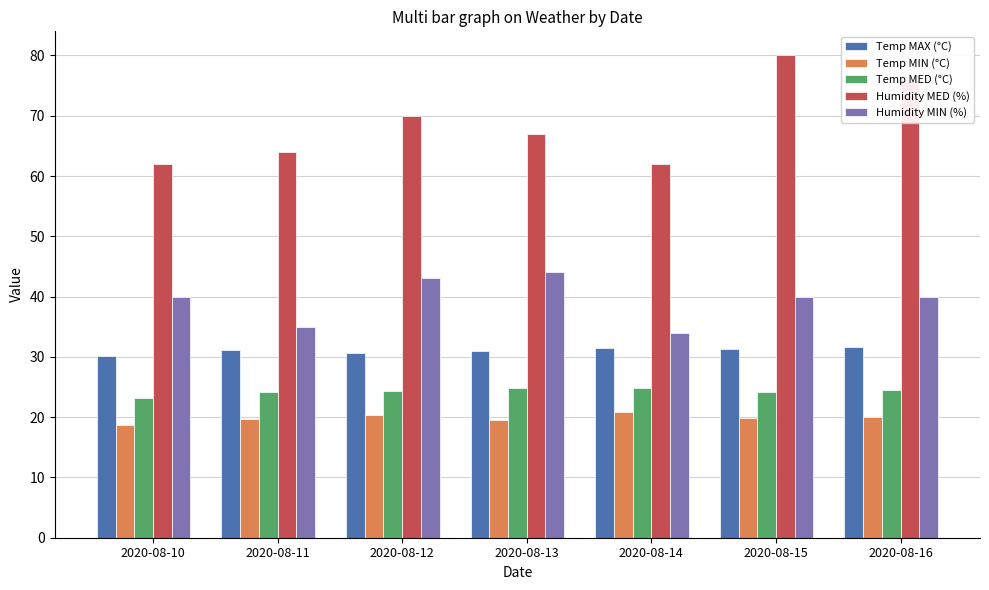

Which series changed the most between 2020-08-13 and 2020-08-16?

Humidity MED (%)